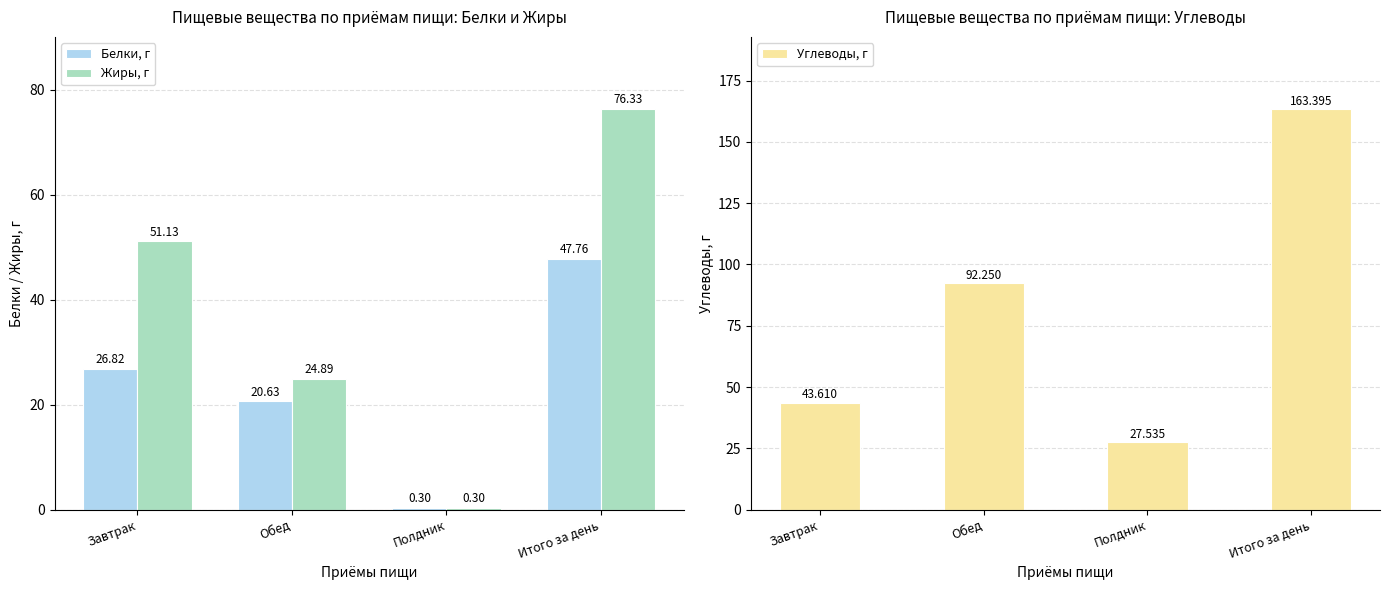

Which has a higher value, Обед or Полдник?

Обед